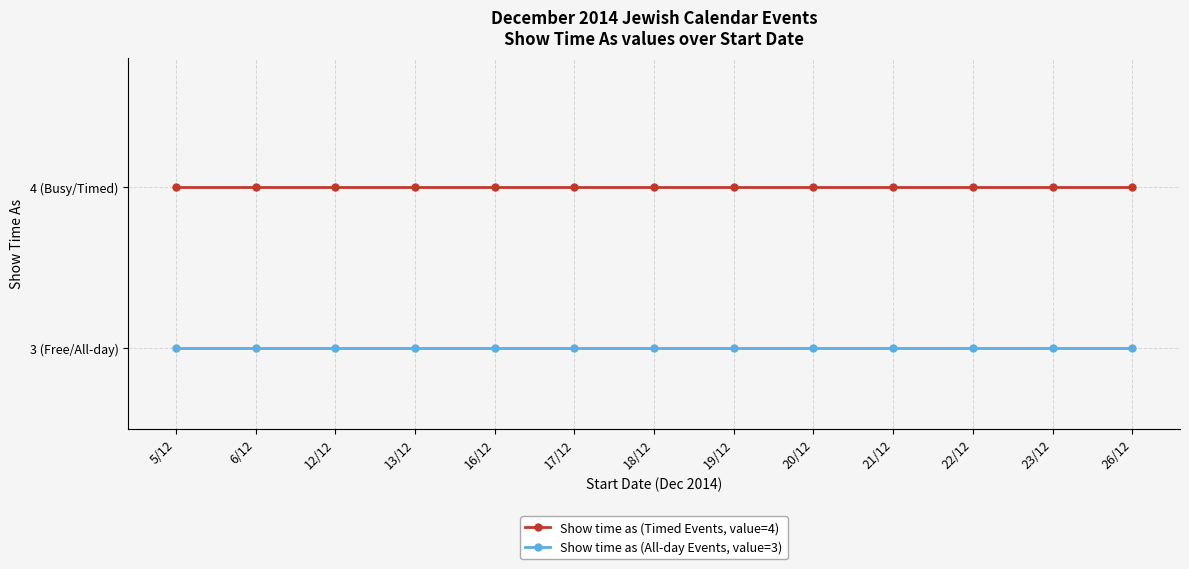

What are all the series names shown in the legend?

Show time as (Timed Events, value=4), Show time as (All-day Events, value=3)